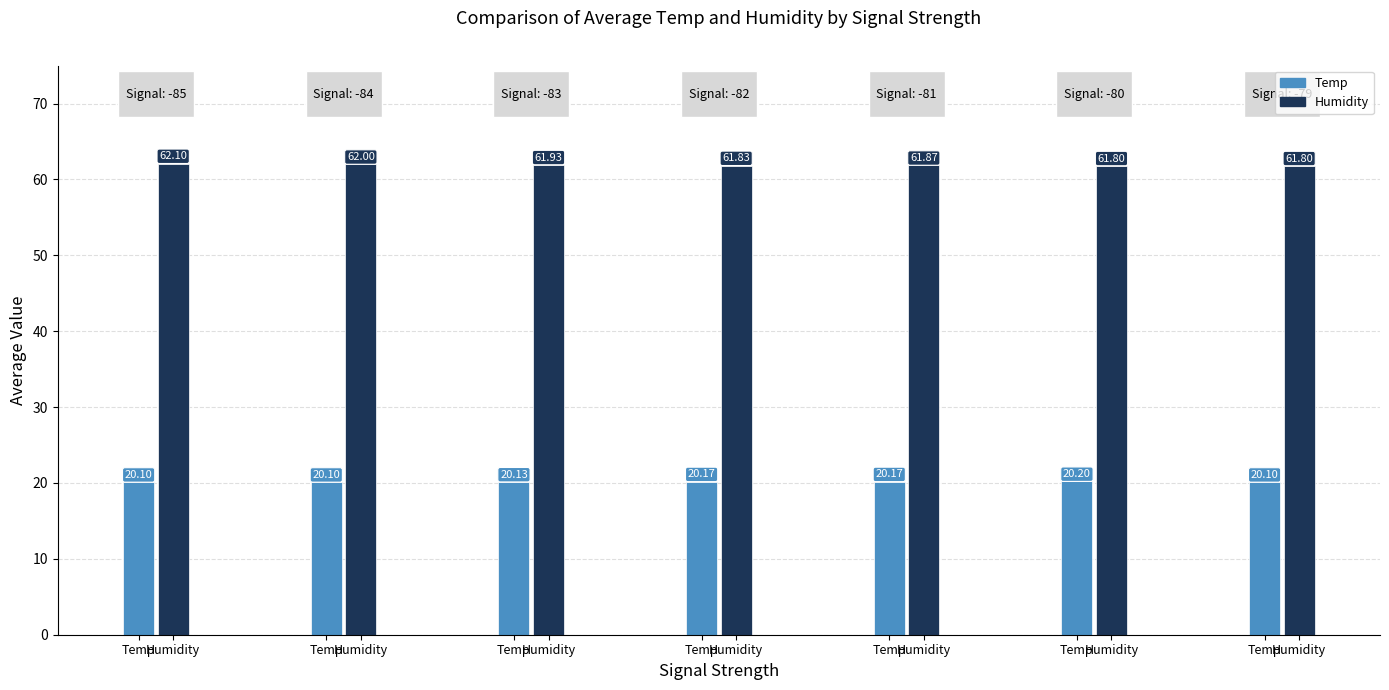

At 1, list the series in order from largest to smallest.

Humidity, Temp